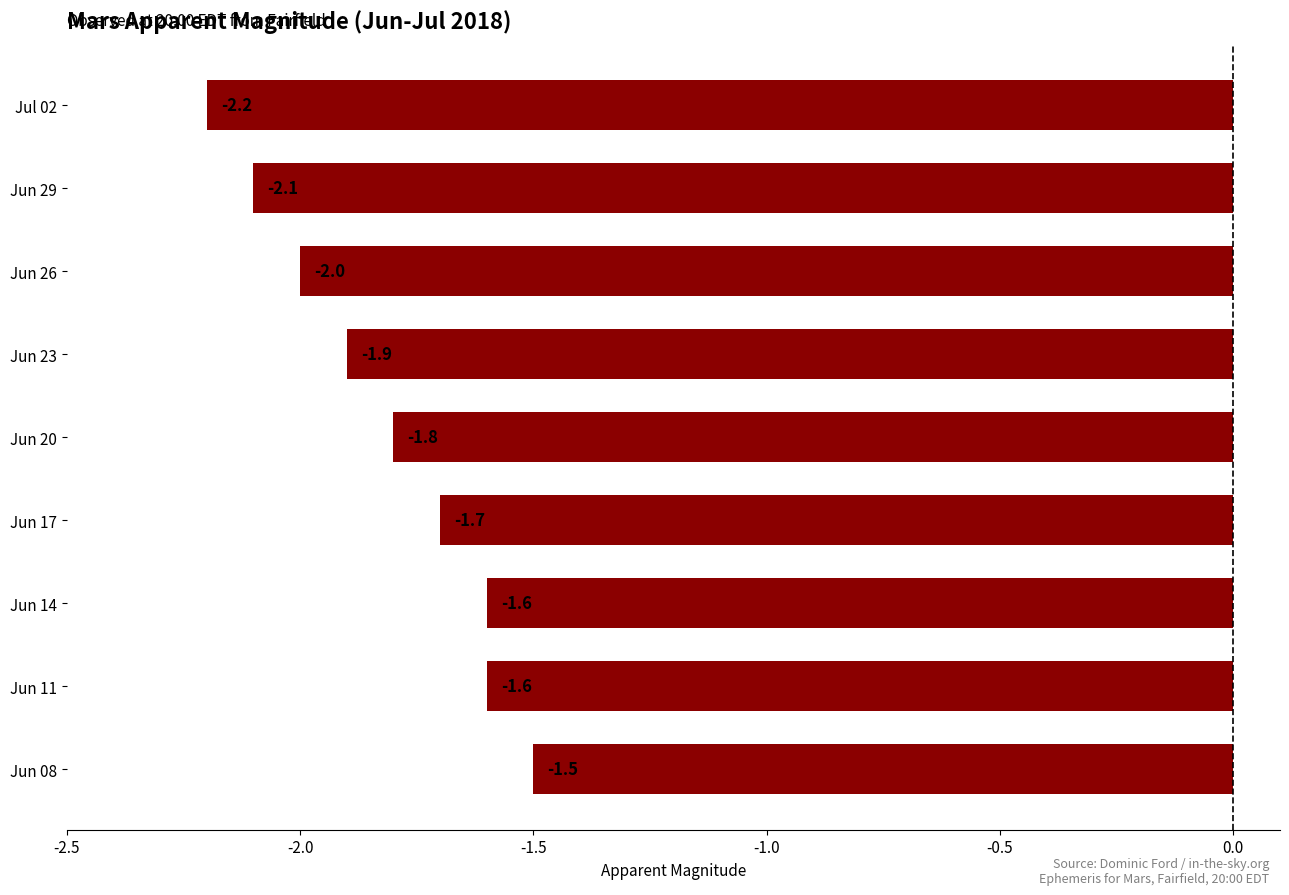

Which has a higher value, Jul 02 or Jun 11?

Jun 11